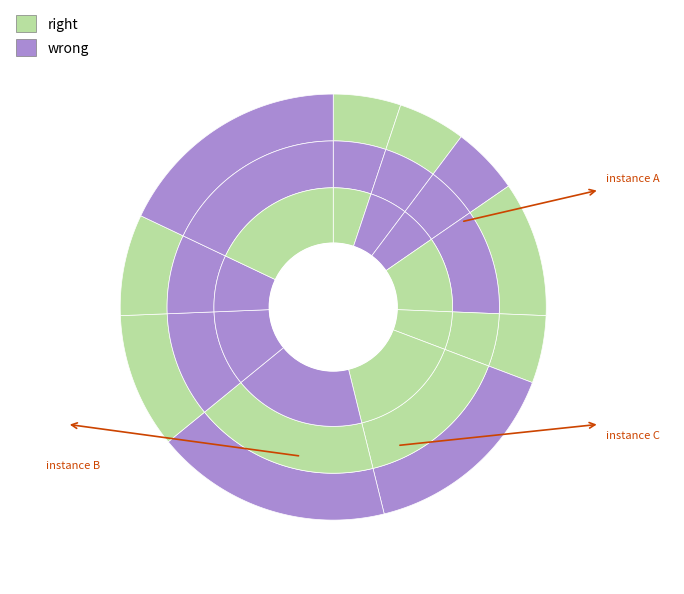

Count the number of slices in the pie.

39